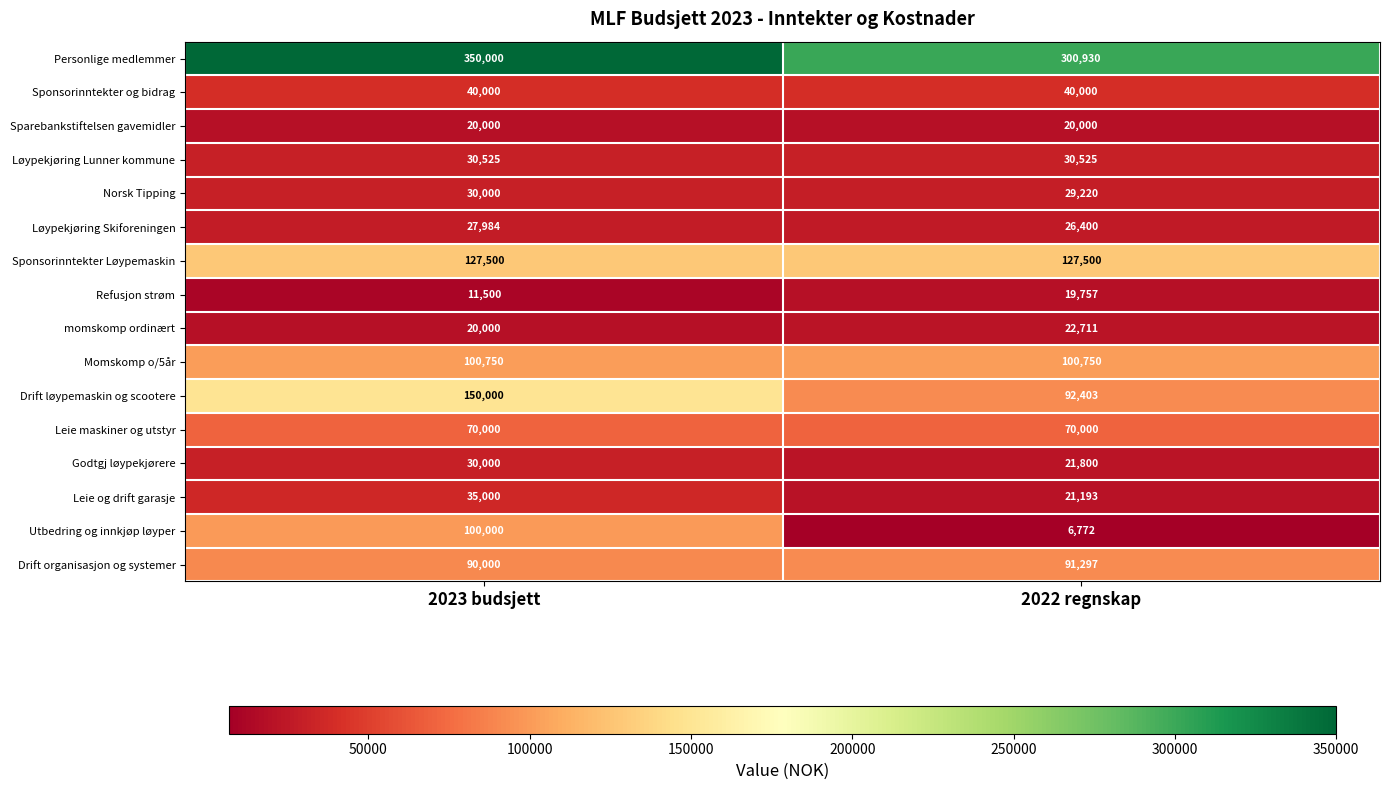

Read the Leie maskiner og utstyr value at 2022 regnskap.

70000